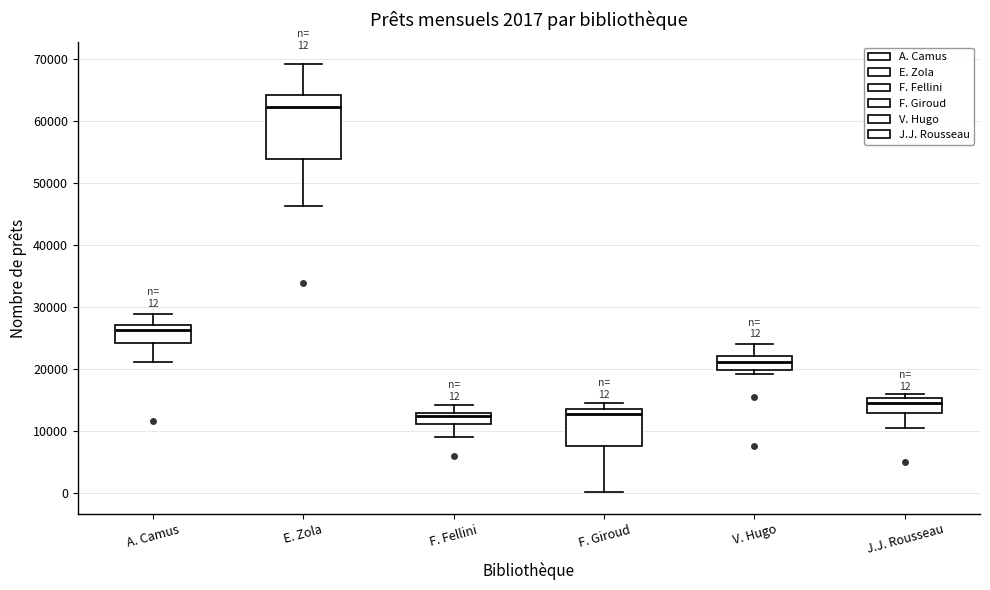

Comparing the boxes themselves (not the whiskers), which one is the tallest?

E. Zola